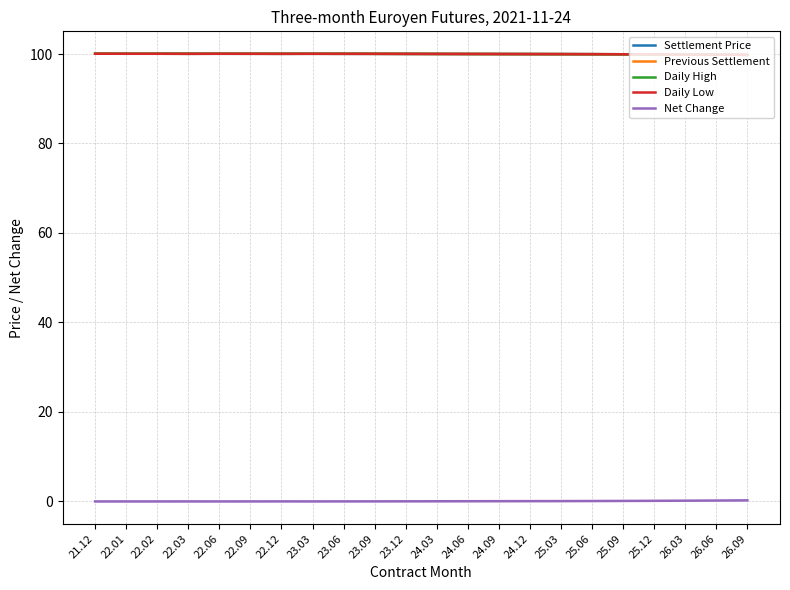

Which series changed the most between 24.12 and 25.09?

Settlement Price